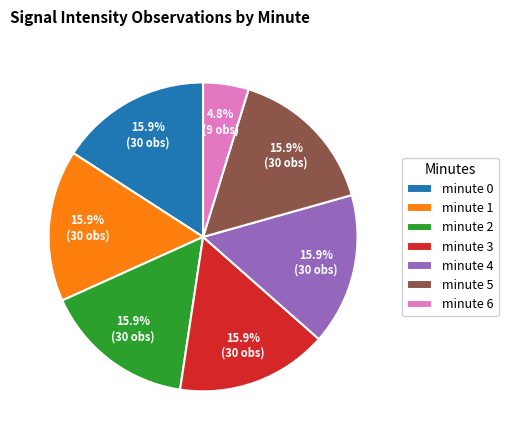

To the nearest percent, what is the average slice percentage?

14%